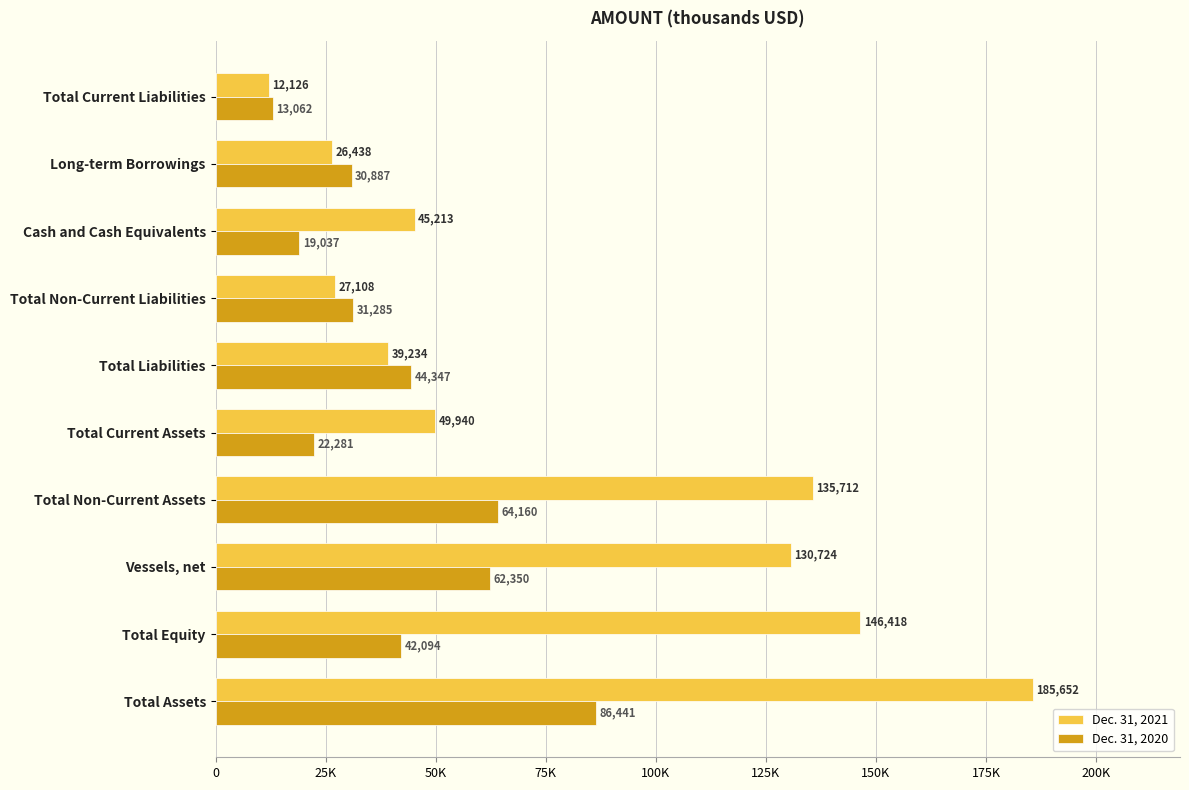

Rank the categories by Dec. 31, 2020 value from lowest to highest.

Total Current Liabilities, Cash and Cash Equivalents, Total Current Assets, Long-term Borrowings, Total Non-Current Liabilities, Total Equity, Total Liabilities, Vessels, net, Total Non-Current Assets, Total Assets